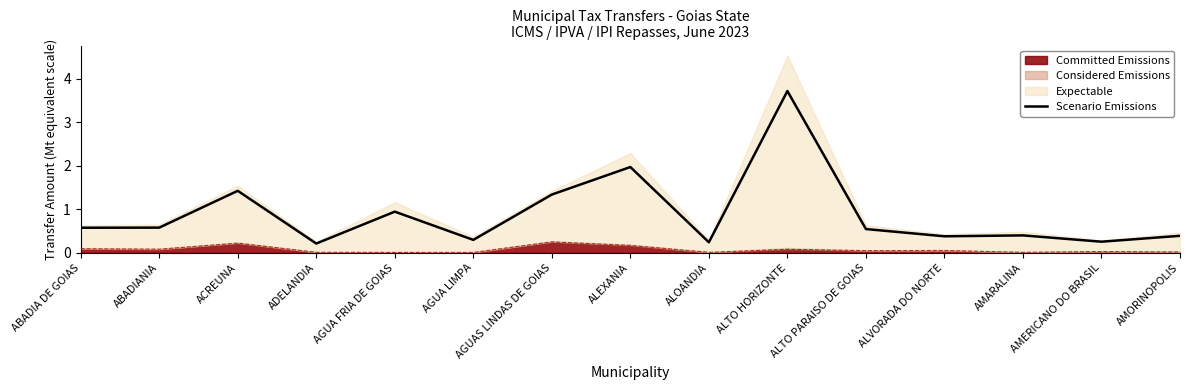

What is the difference between the values at ALTO HORIZONTE and AMORINOPOLIS?

3.3